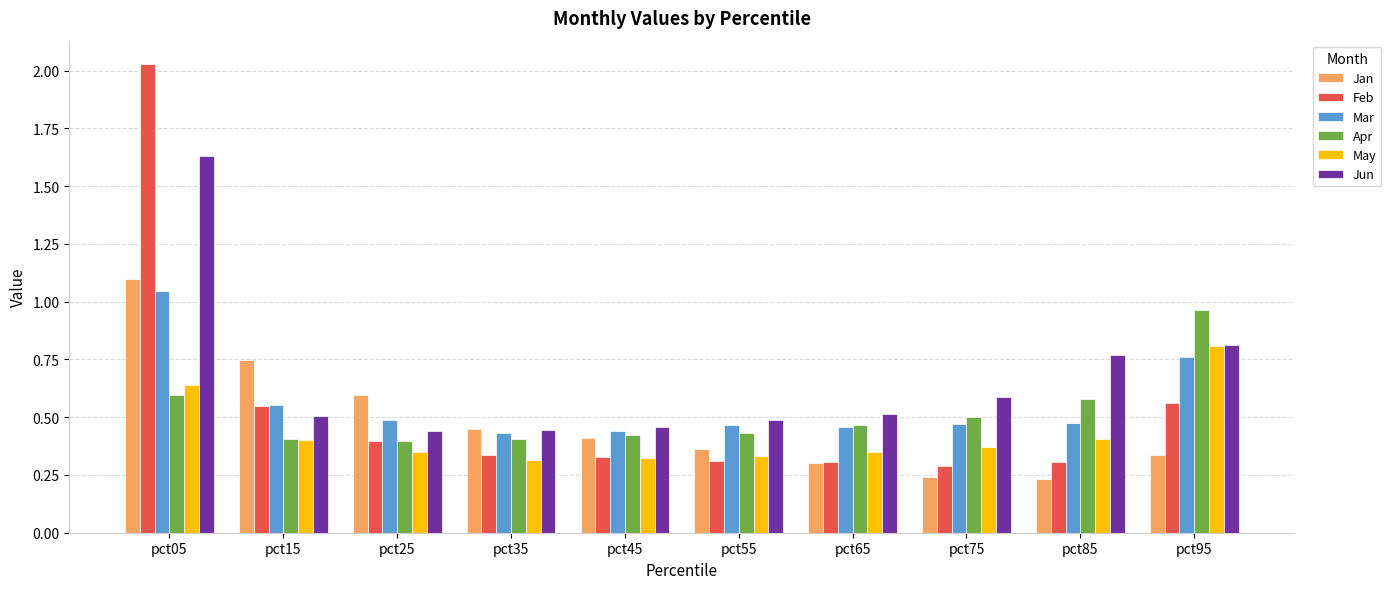

Is the value of Feb at pct15 greater than the value of Mar at pct65?

Yes